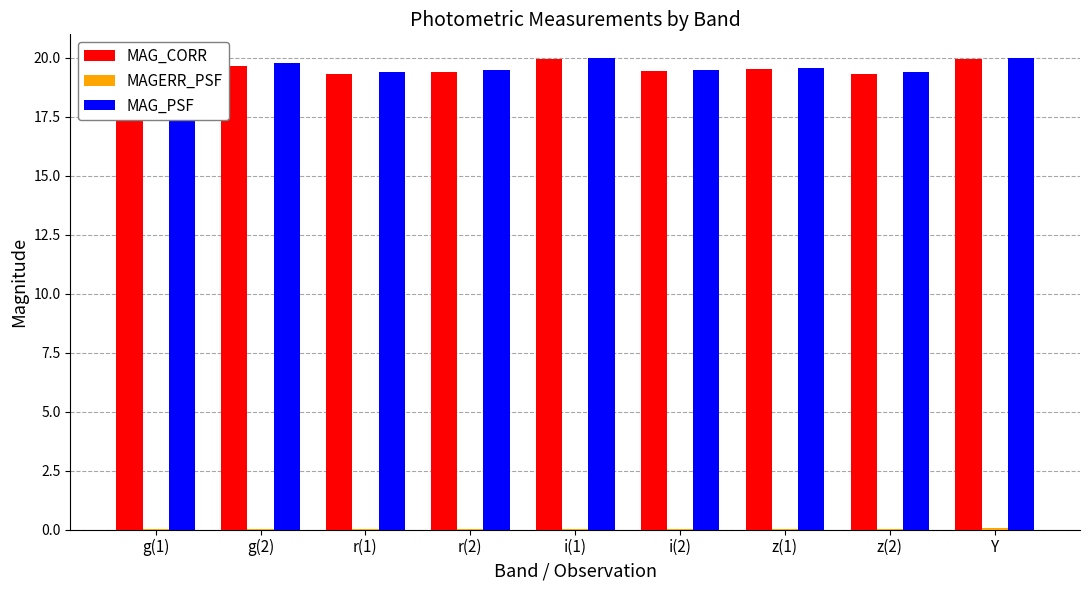

What is the average value of the MAG_CORR series?

19.5